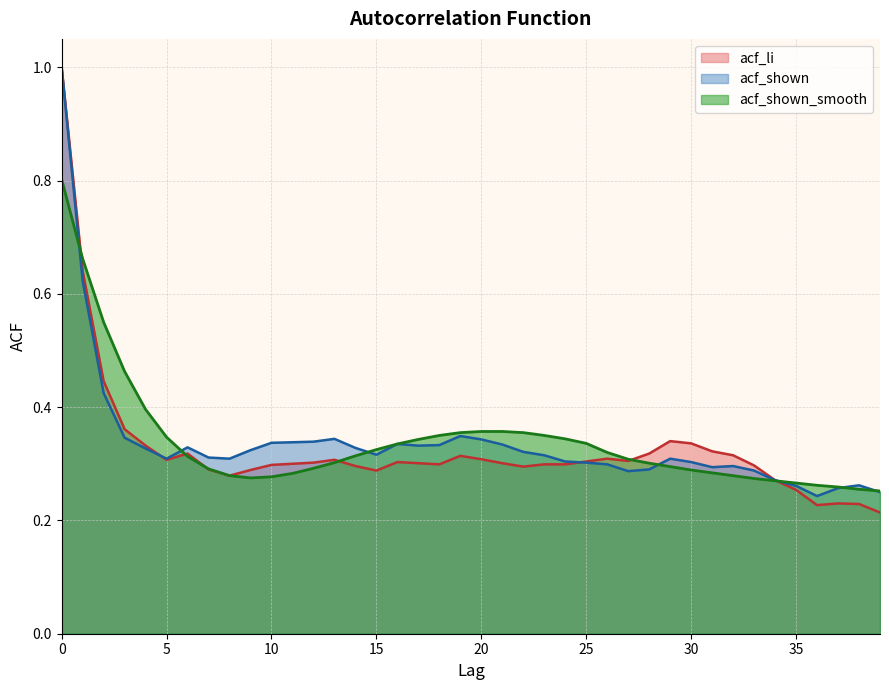

Which series has the largest range (max minus min)?

acf_li